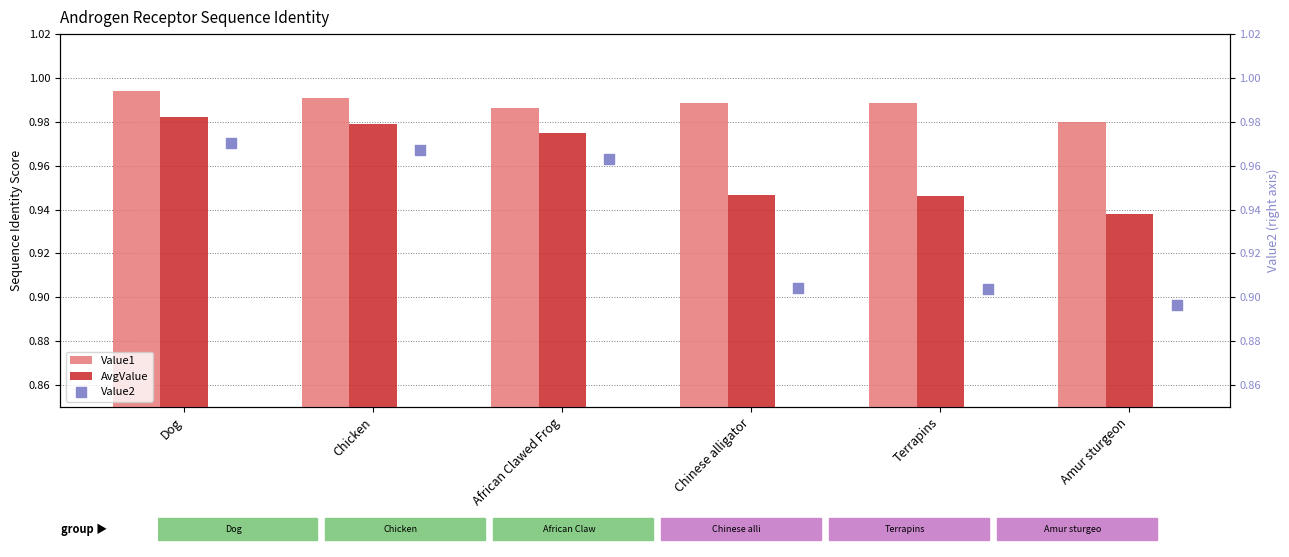

Which series has the largest total across all categories?

Value1